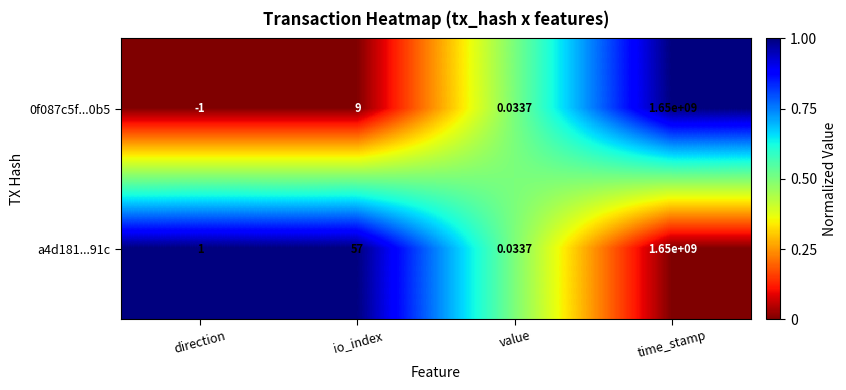

List the labels in order of a4d181...91c value, smallest first.

value, direction, io_index, time_stamp